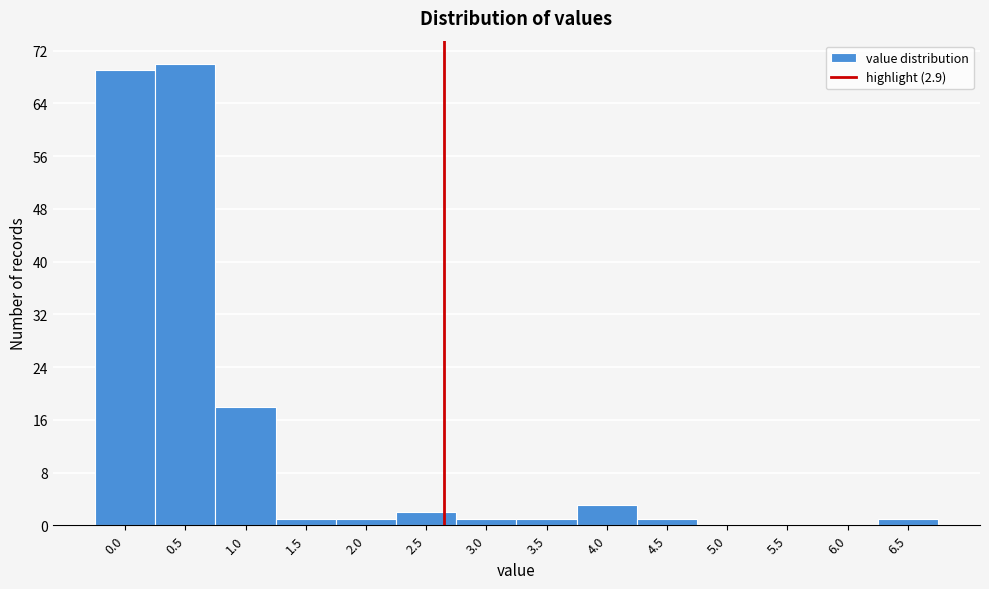

Reading right to left, extract all data points from this chart.

6.5=1	6.0=0	5.5=0	5.0=0	4.5=1	4.0=3	3.5=1	3.0=1	2.5=2	2.0=1	1.5=1	1.0=18	0.5=70	0.0=69